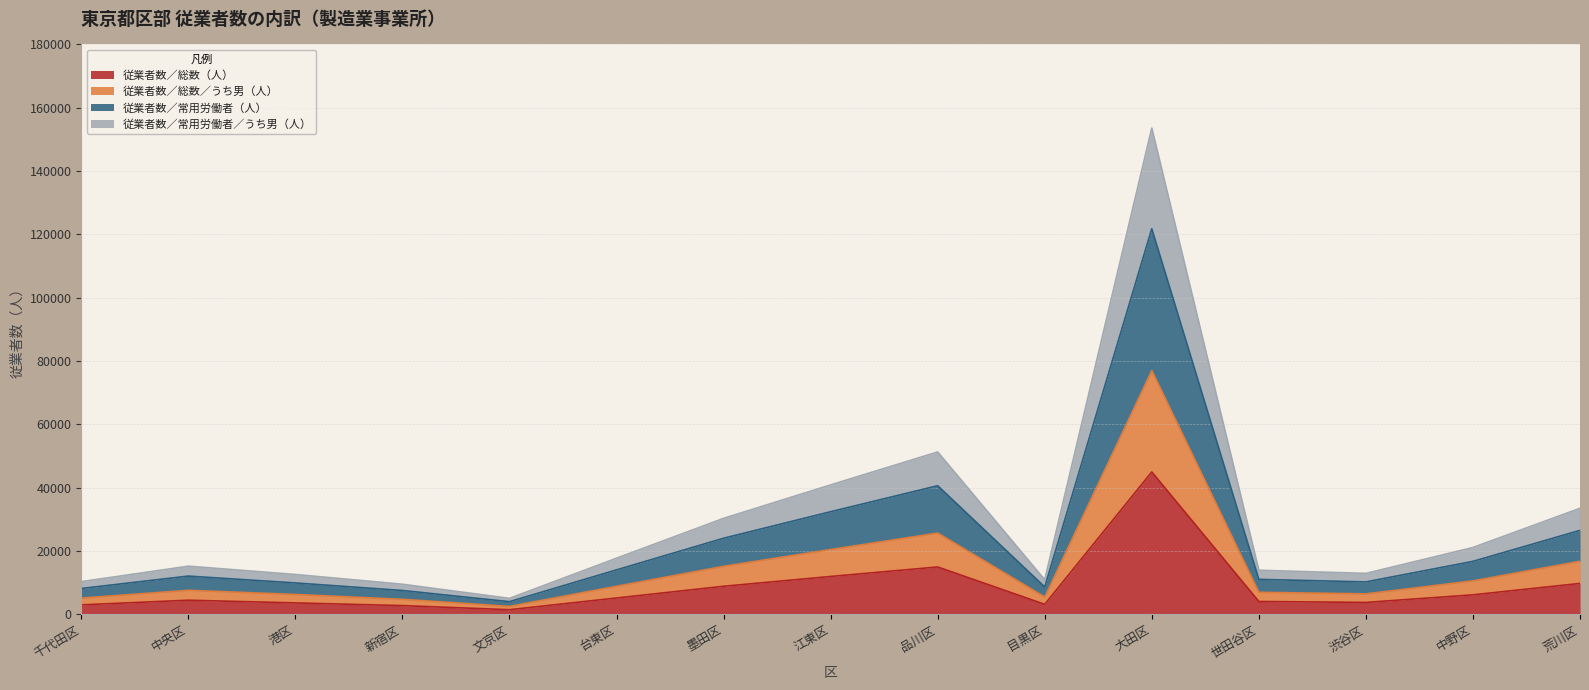

Rank the categories by 従業者数／総数／うち男（人） value from highest to lowest.

大田区, 品川区, 江東区, 荒川区, 墨田区, 中野区, 台東区, 中央区, 世田谷区, 渋谷区, 港区, 目黒区, 千代田区, 新宿区, 文京区